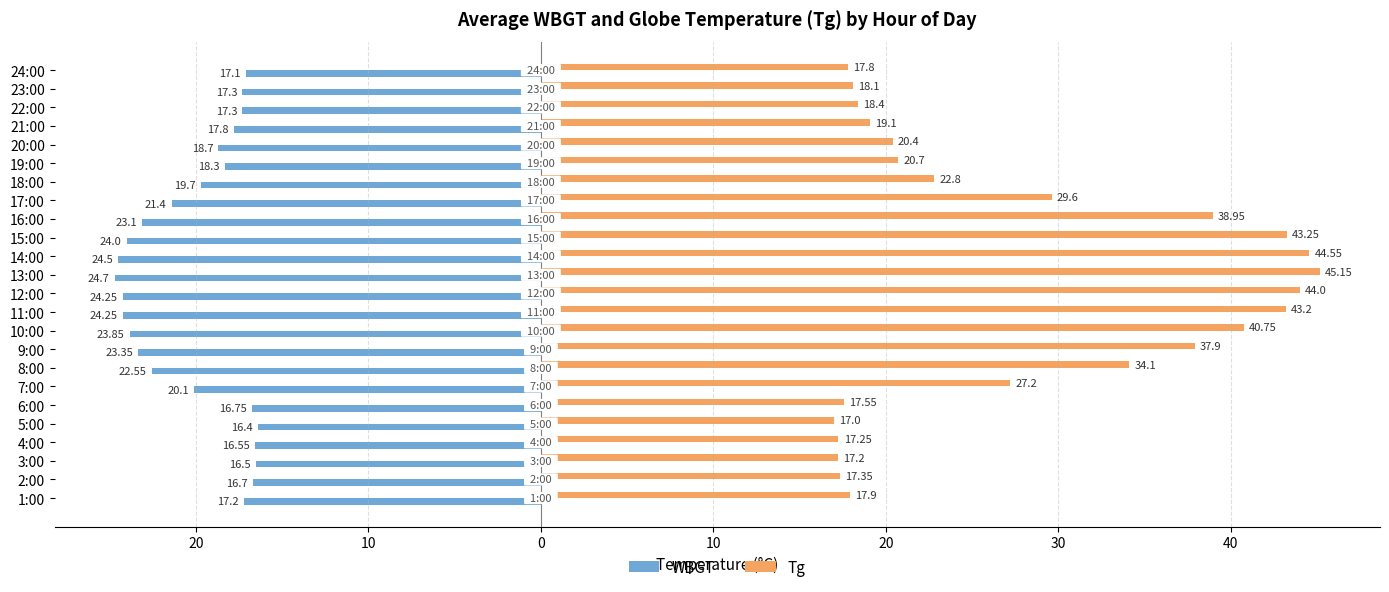

List the series in order of their overall mean, lowest first.

WBGT, Tg